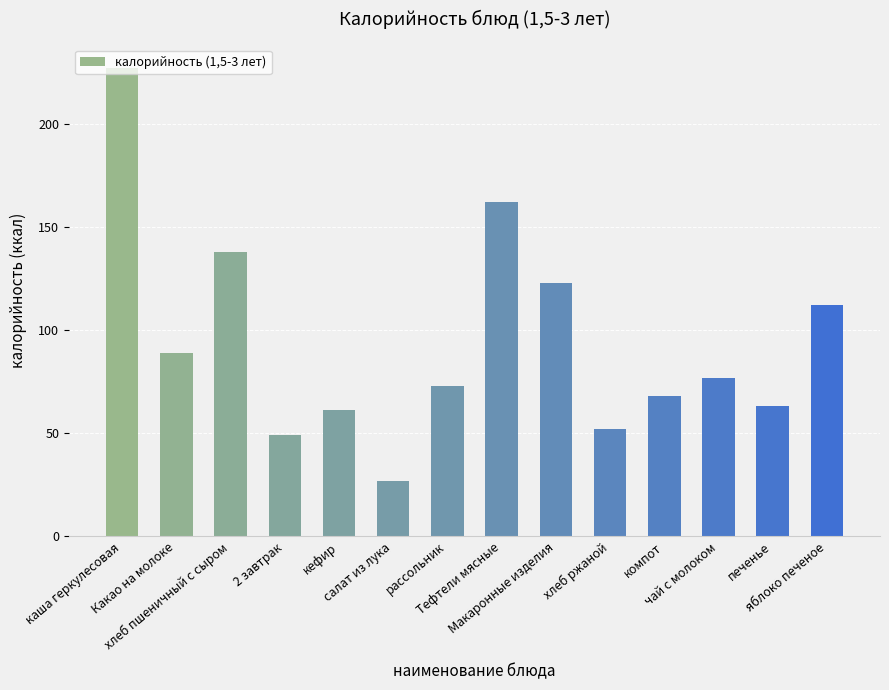

Where does the data first go above 77?

каша геркулесовая